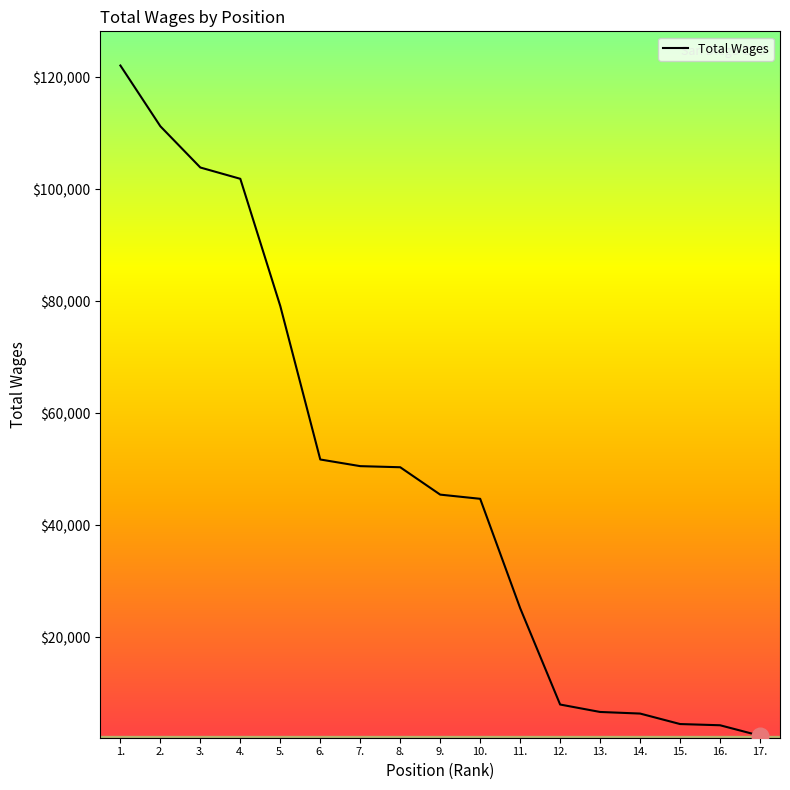

Count the number of categories in the chart.

17